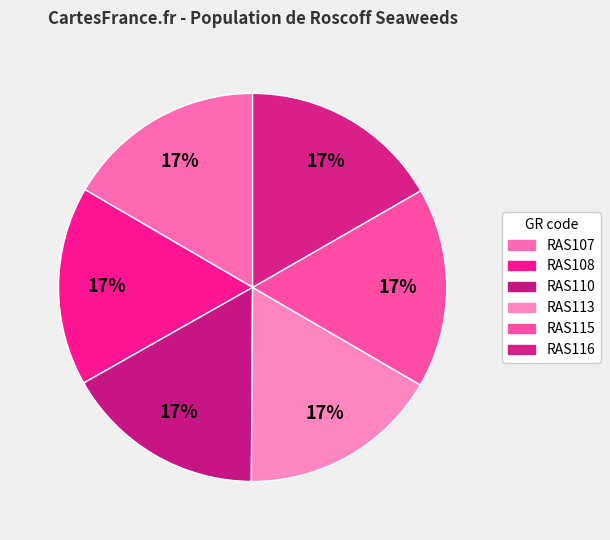

Combined, what portion of the pie is RAS116 and RAS113?

33.4%